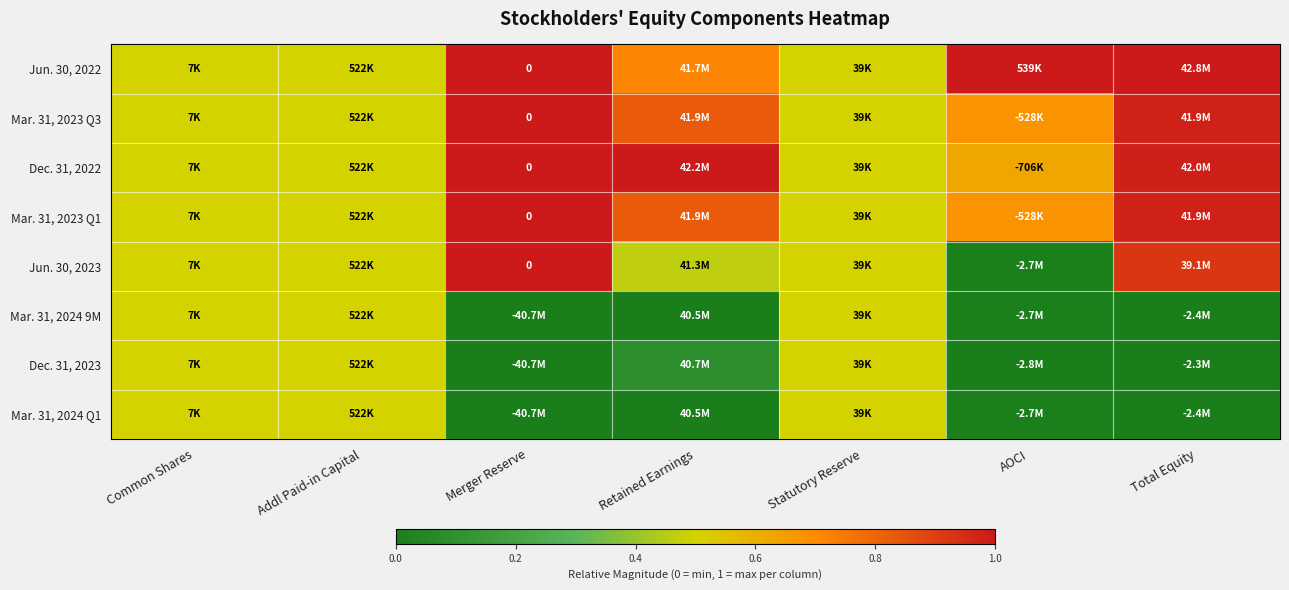

Count the number of data series in this chart.

8